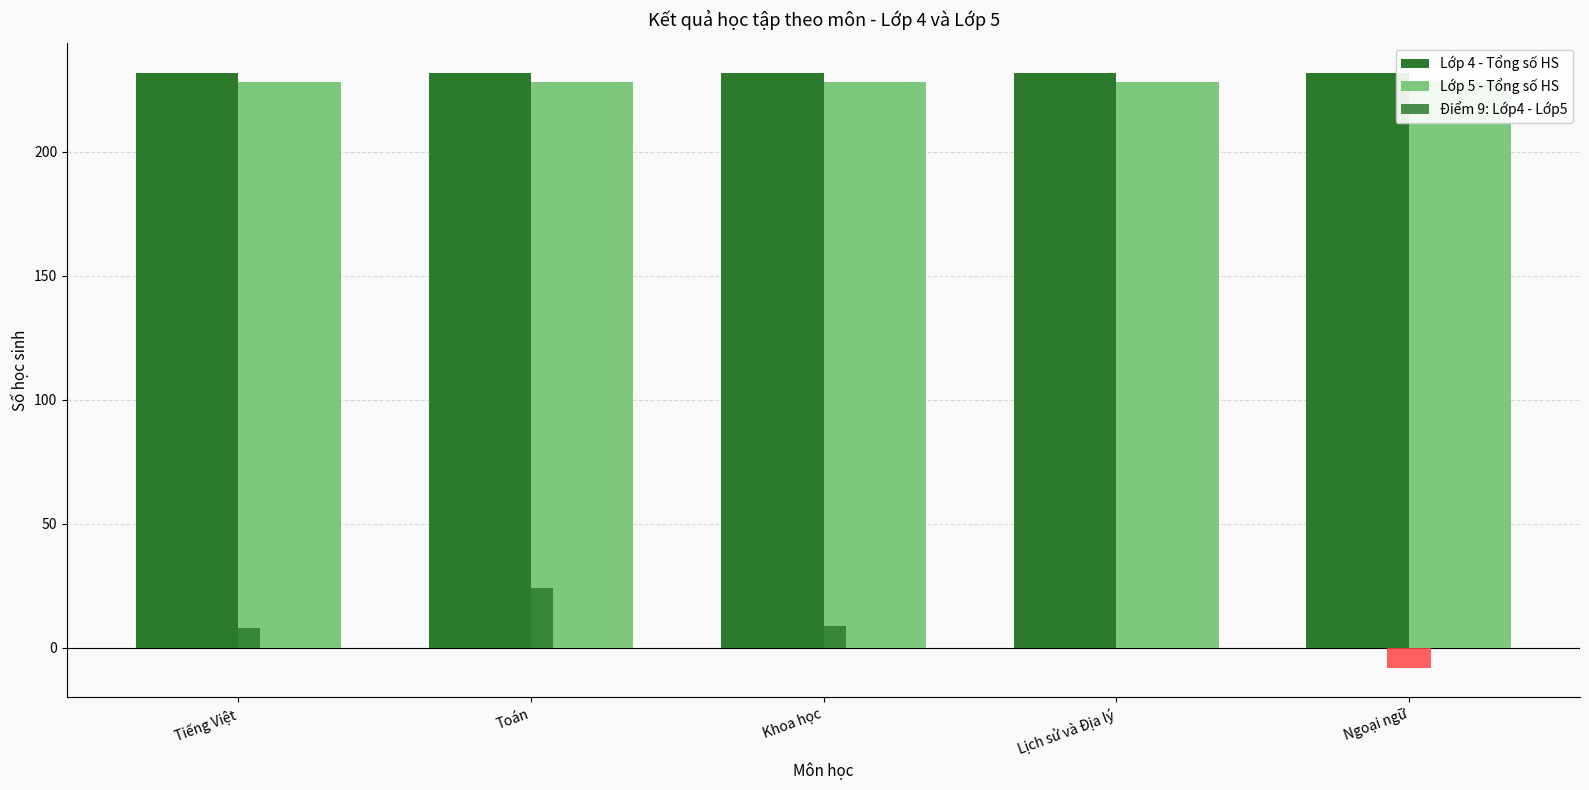

How many bars are there in total?

15